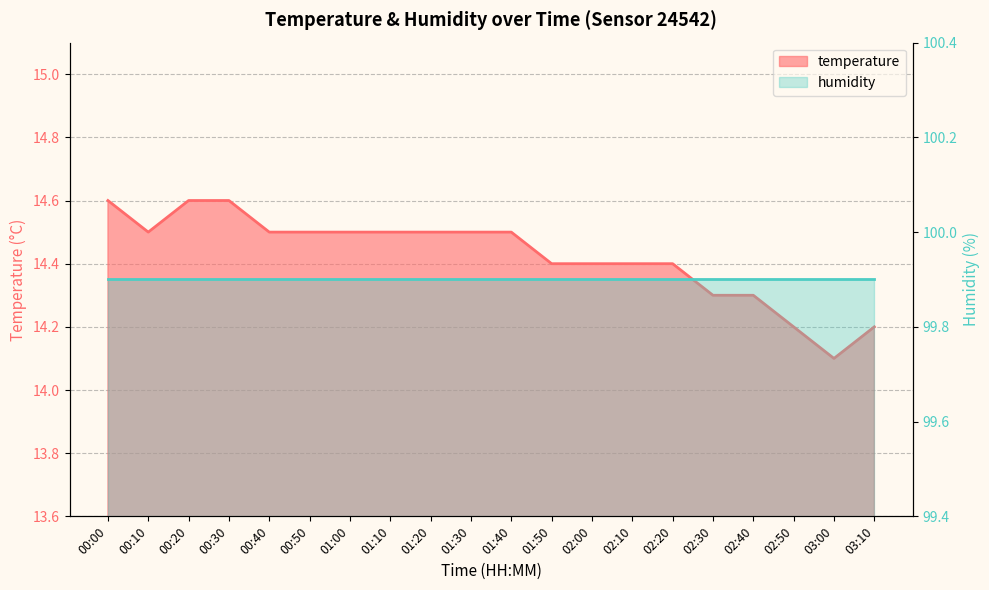

What is the difference between the second highest and minimum values?

0.5